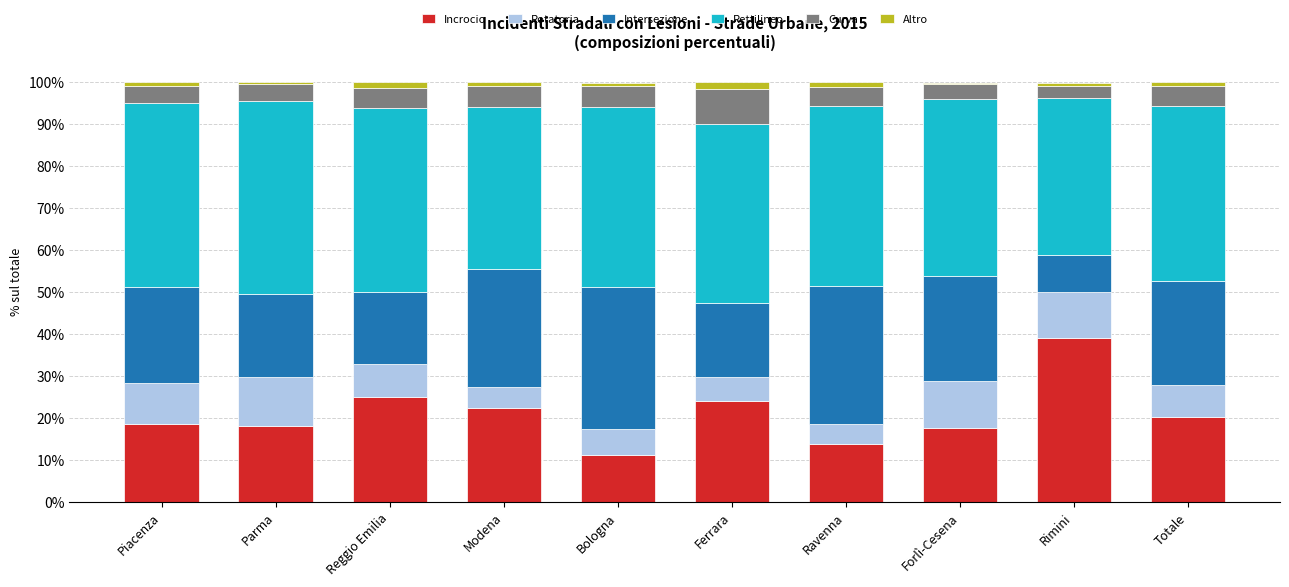

Does the chart contain stacked bars?

Yes